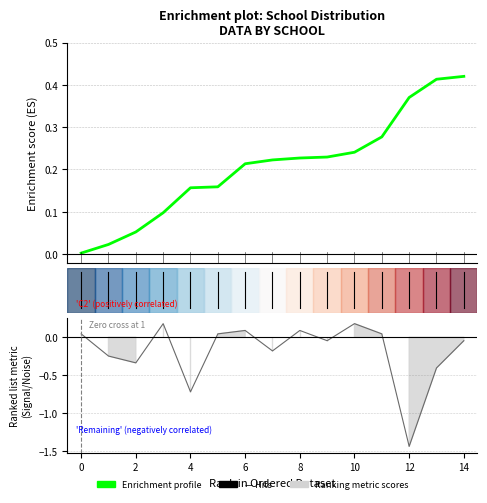

True or false: the data has more than 2 interior local peaks.

False